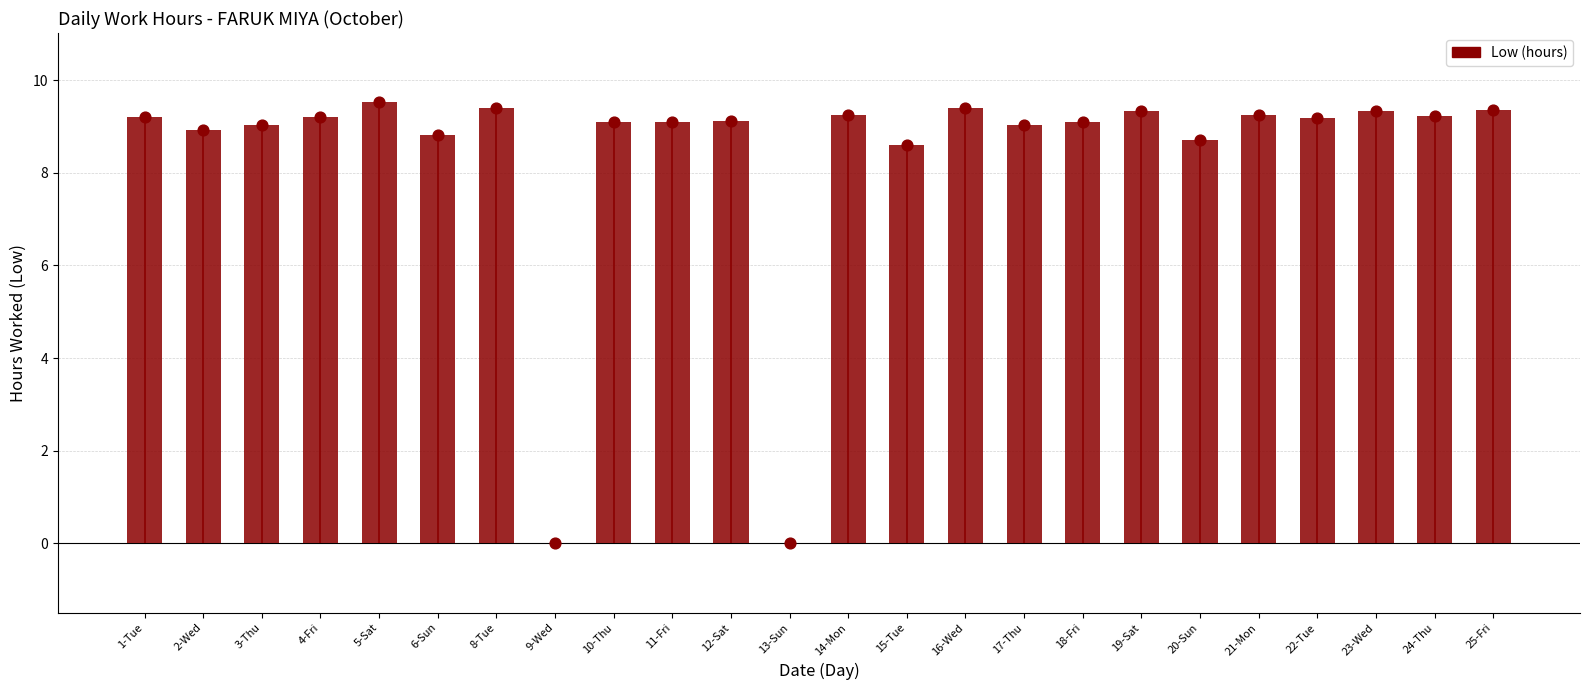

Between 15-Tue and 12-Sat, which is larger?

12-Sat